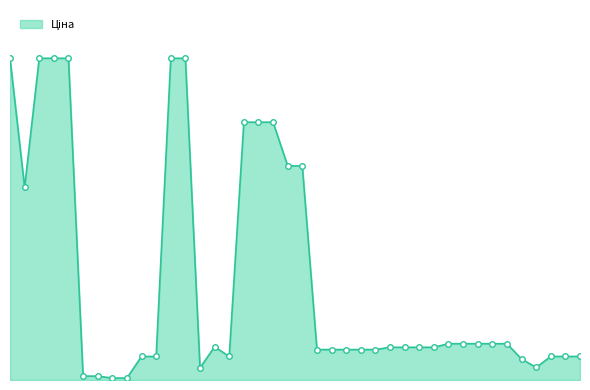

Is this an area chart (filled region under the line)?

Yes